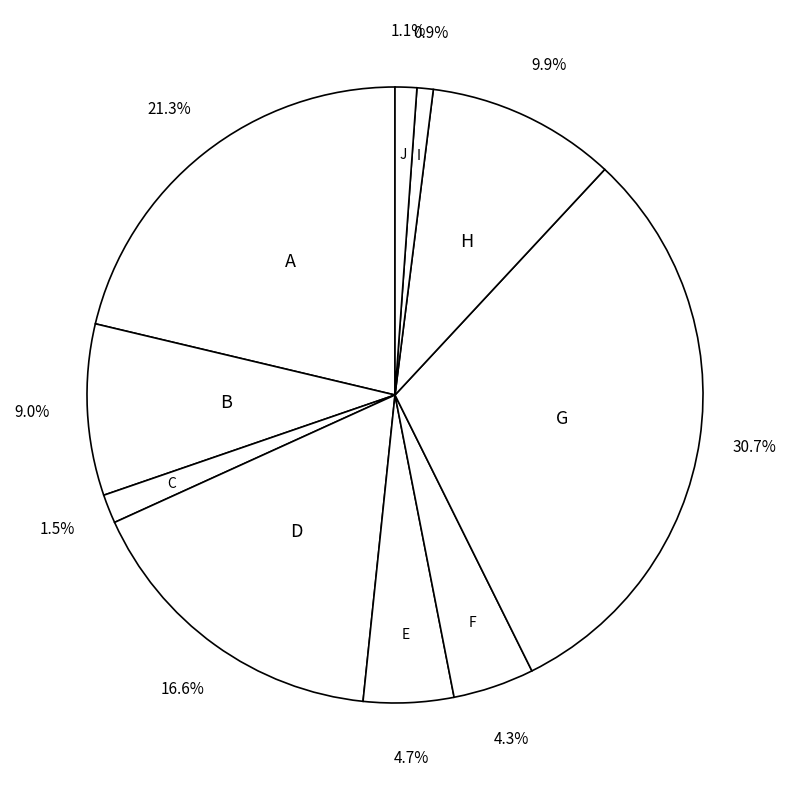

How many segments does this pie chart have?

10